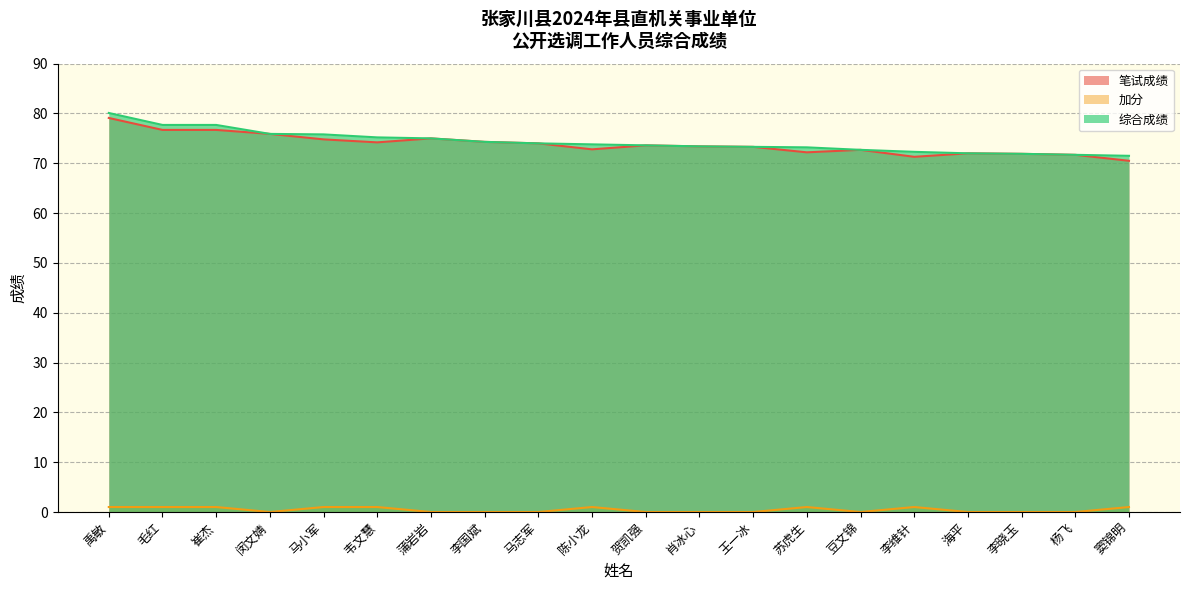

True or false: 笔试成绩 and 加分 intersect in this chart.

False